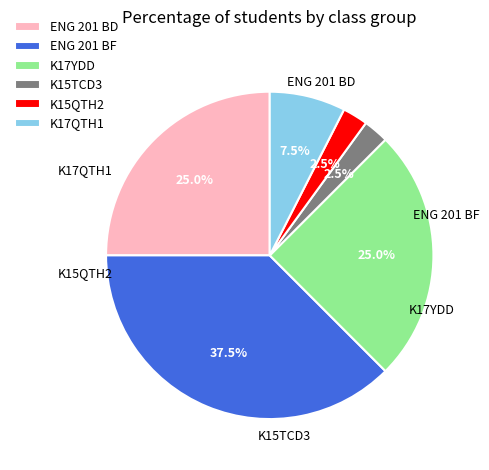

Which has a higher value, K17QTH1 or ENG 201 BD?

ENG 201 BD